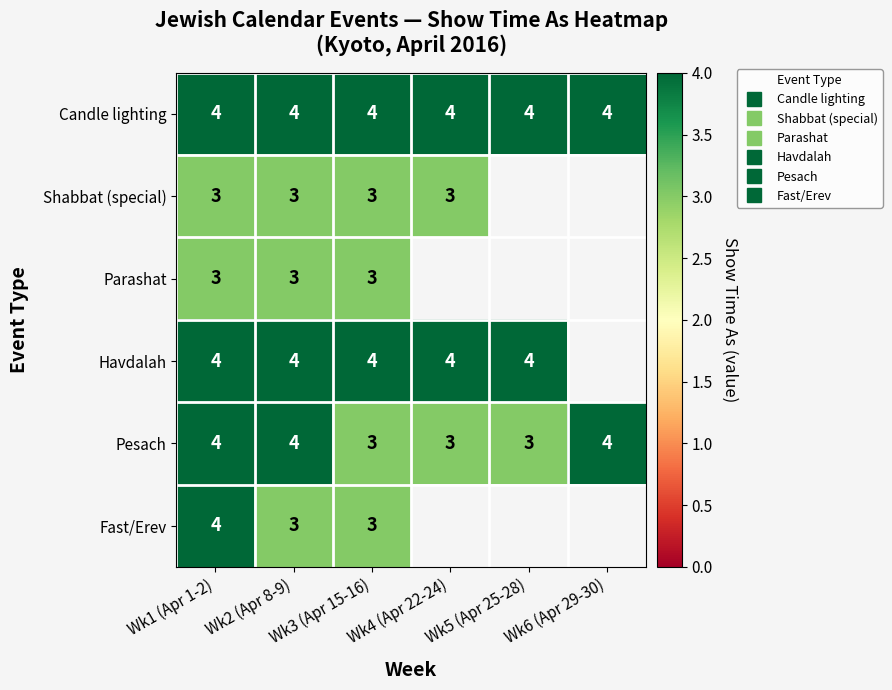

Which has a higher value, Wk1 (Apr 1-2) or Wk6 (Apr 29-30)?

Wk1 (Apr 1-2)